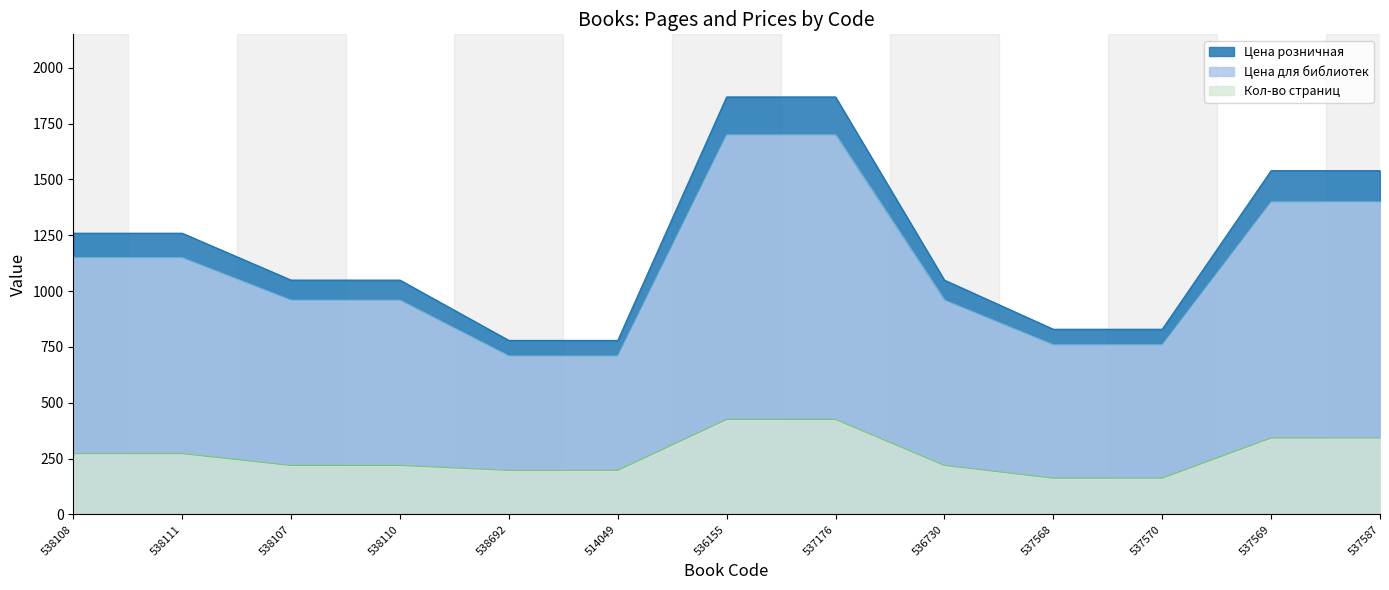

Which series changed the most between 538107 and 538110?

Кол-во страниц